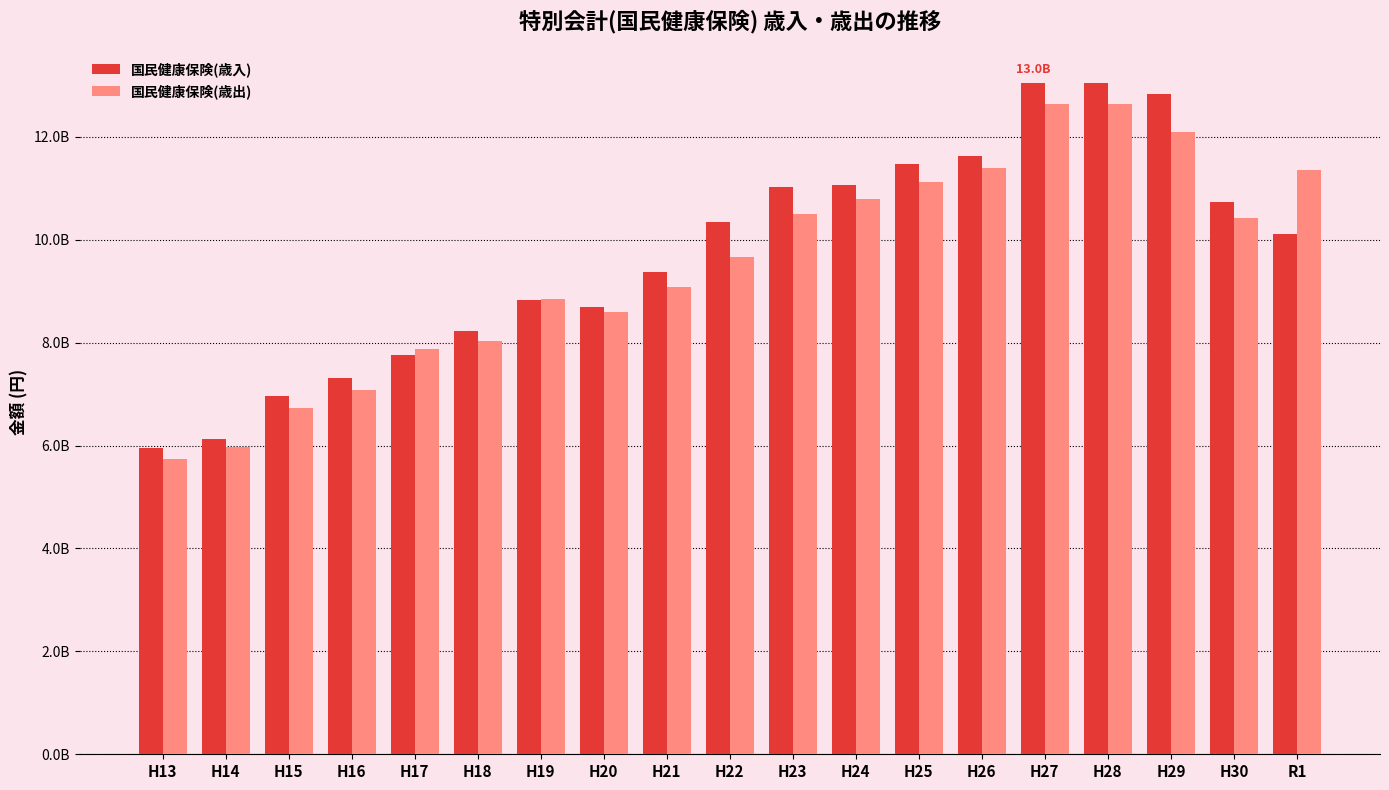

Which label corresponds to the smallest value in the chart?

H13